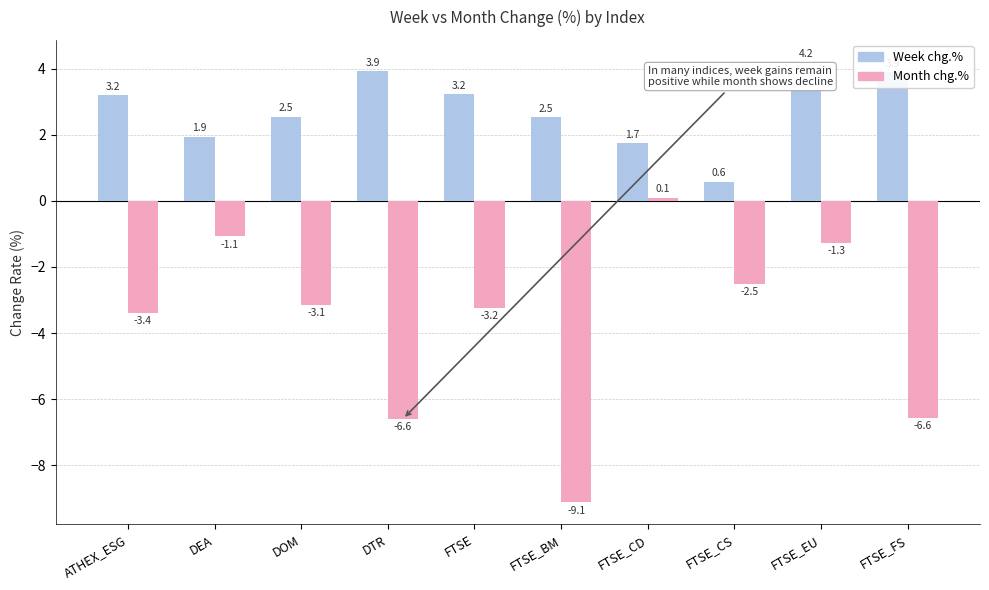

What is the total value across all series at DOM?

-0.6